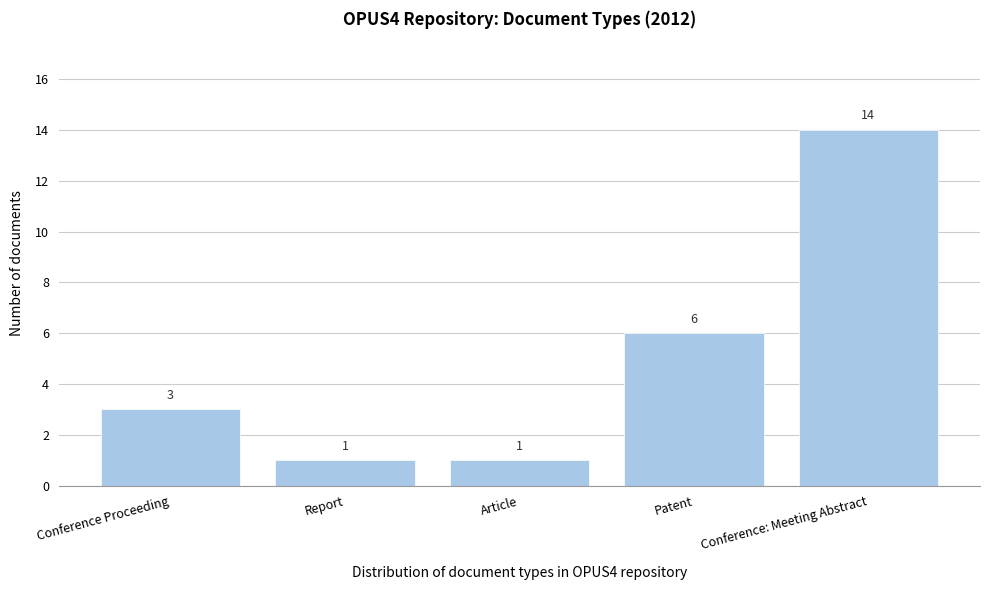

Reading left to right, extract all data points from this chart.

3	1	1	6	14